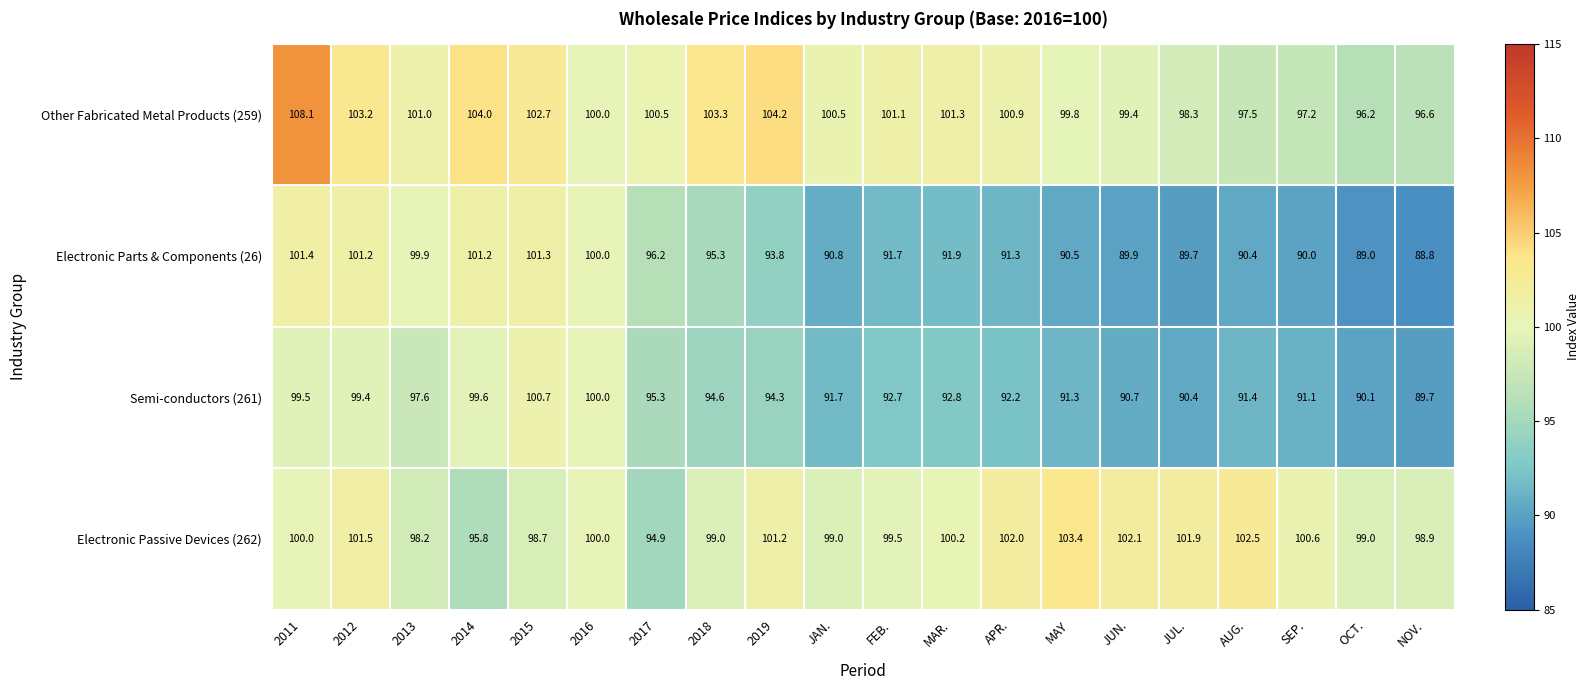

At which label does Electronic Parts & Components (26) reach its peak?

2011